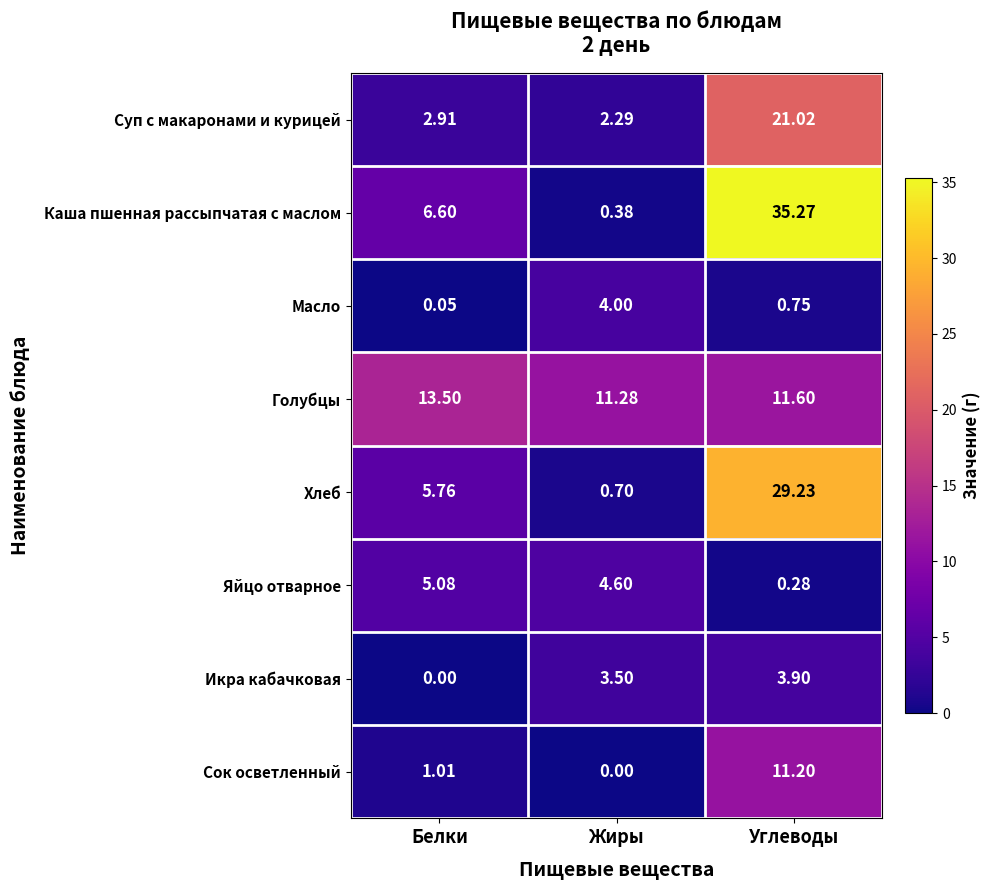

Is the value of Сок осветленный at Белки greater than the value of Масло at Жиры?

No